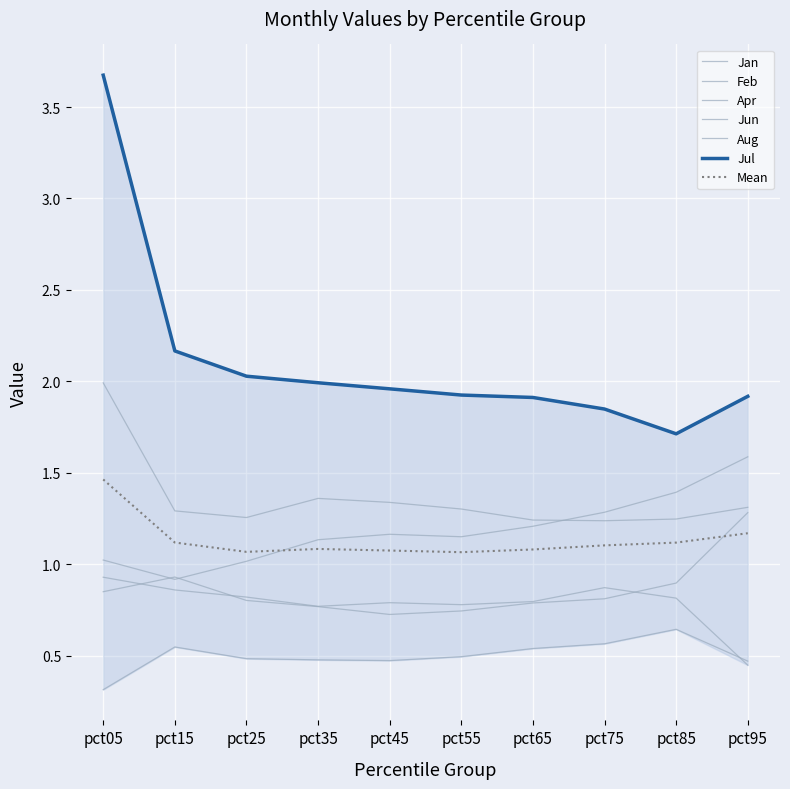

How many values in the Apr series exceed 1?

9